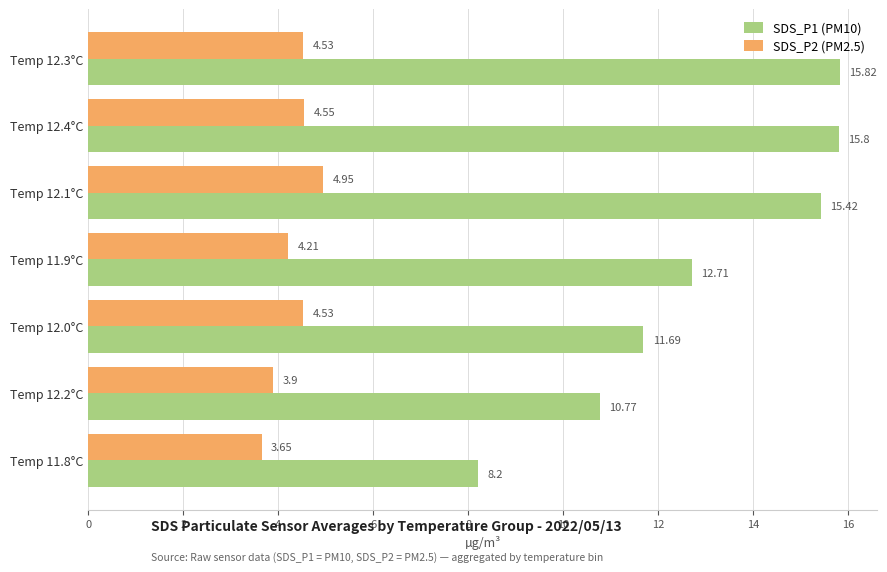

At how many categories does at least one series exceed 9?

6